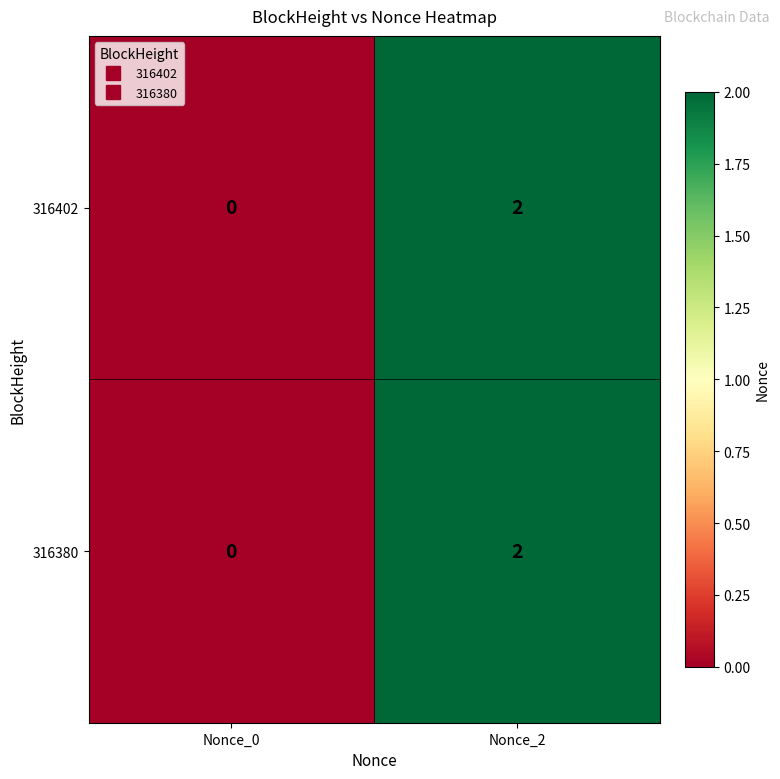

Which label corresponds to the smallest value in the chart?

Nonce_0